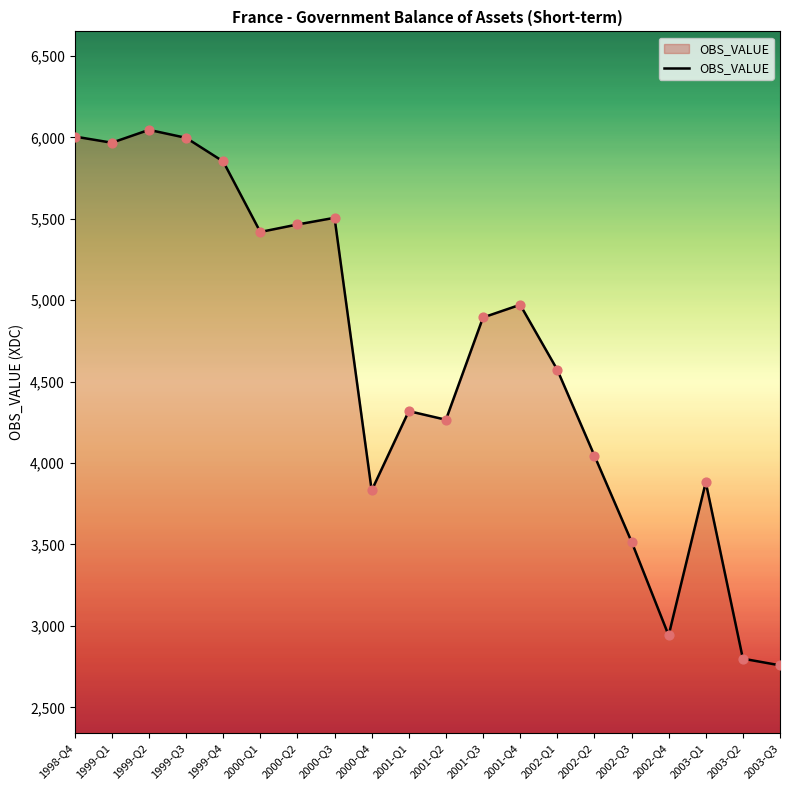

What is the ratio of the value at 1999-Q1 to the value at 2002-Q4?

2.0